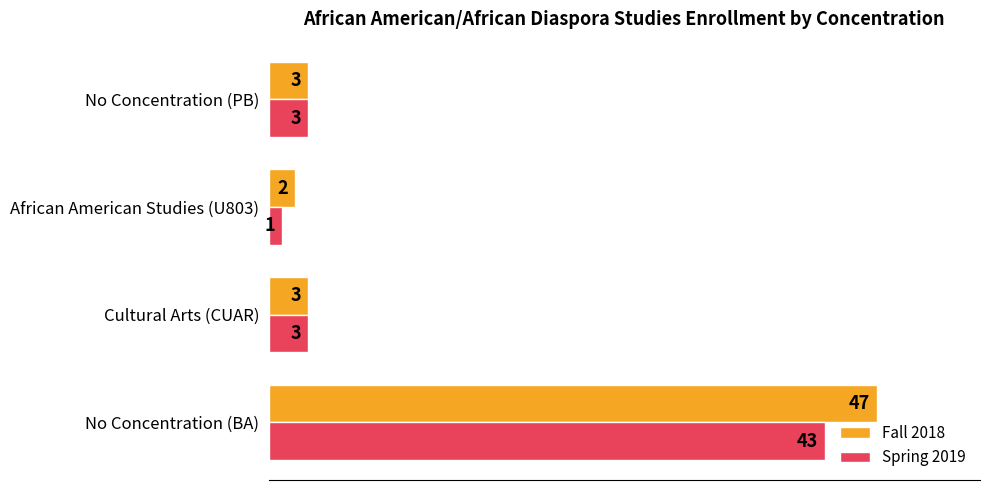

What is the difference between the Spring 2019 values at No Concentration (PB) and No Concentration (BA)?

40